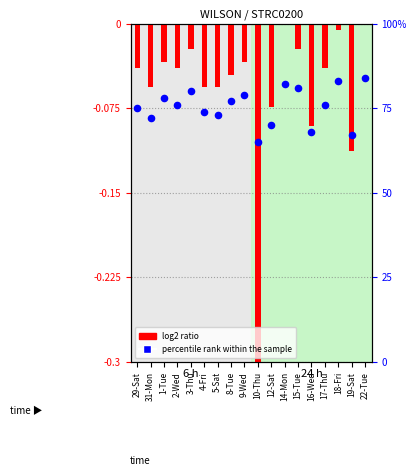

At which category is the sum across all series the highest?

22-Tue